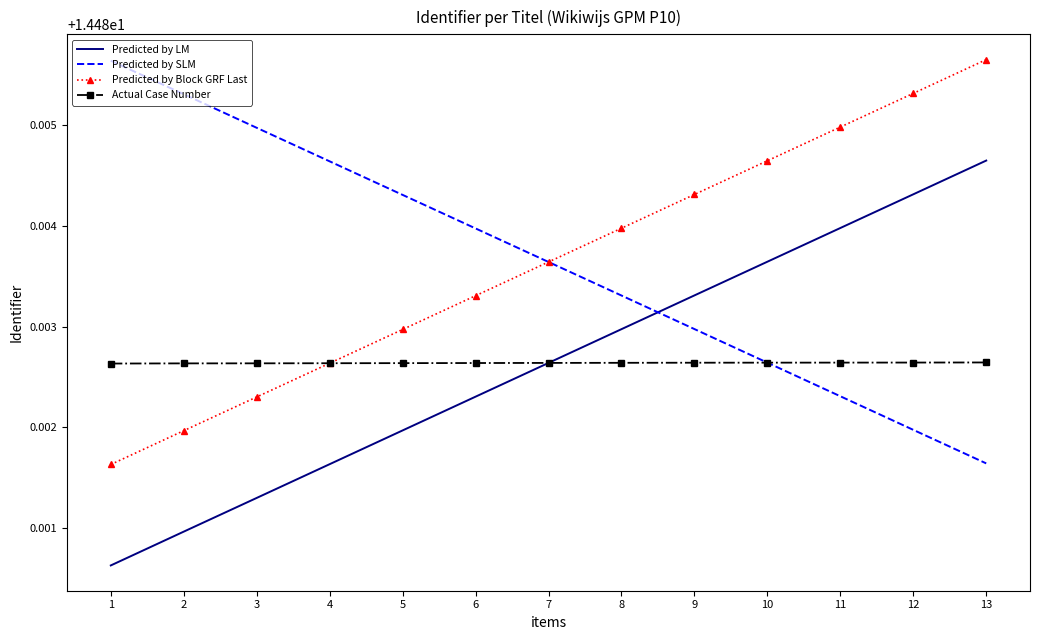

At 13, list the series in order from largest to smallest.

Predicted by Block GRF Last, Predicted by LM, Actual Case Number, Predicted by SLM